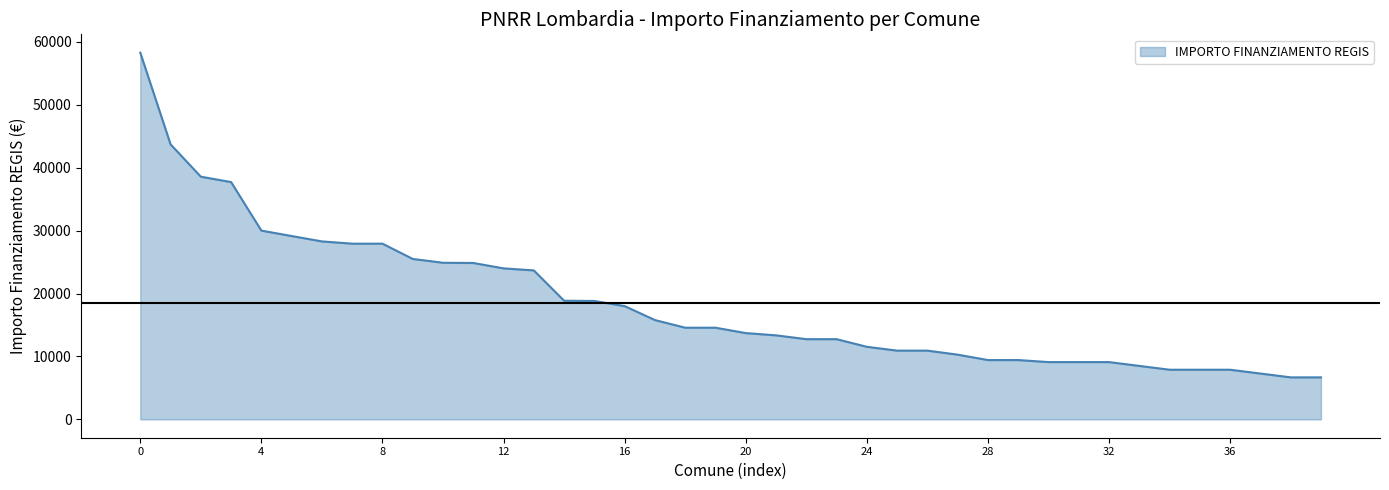

What is the smallest value displayed?

6677